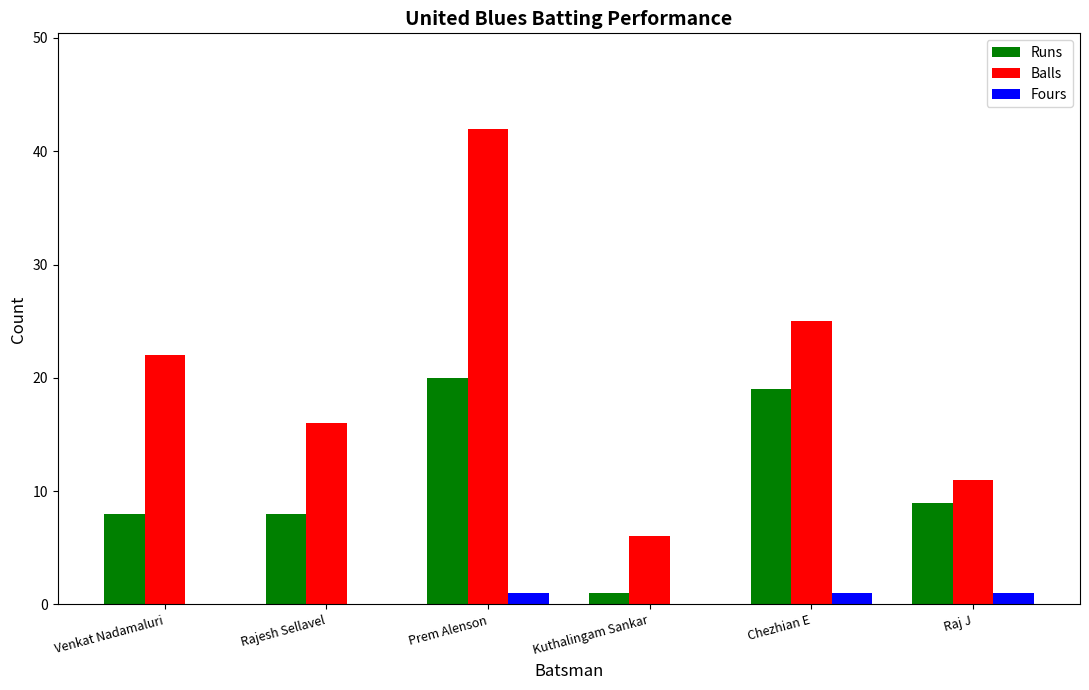

Which label corresponds to the largest value in the chart?

Prem Alenson